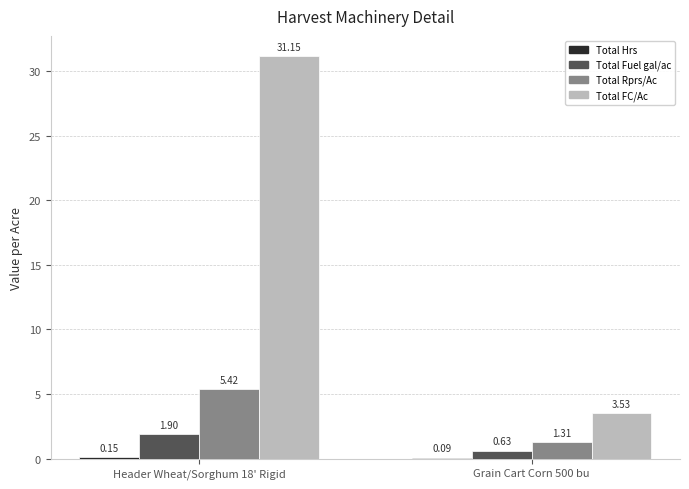

Are the bars grouped side by side (vs. stacked)?

Yes